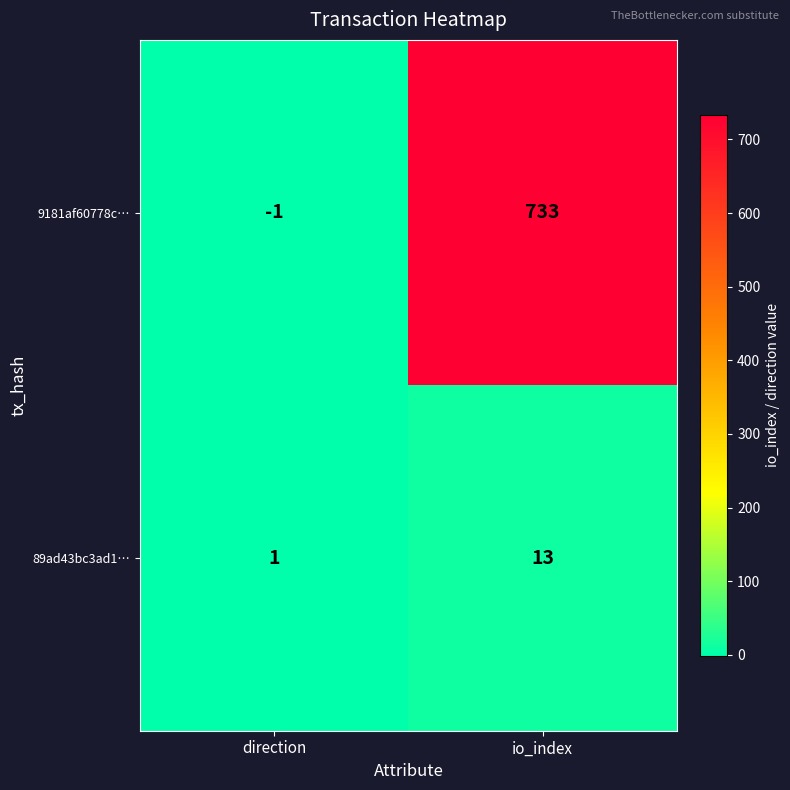

What is the average value of the 9181af60778c… series?

366